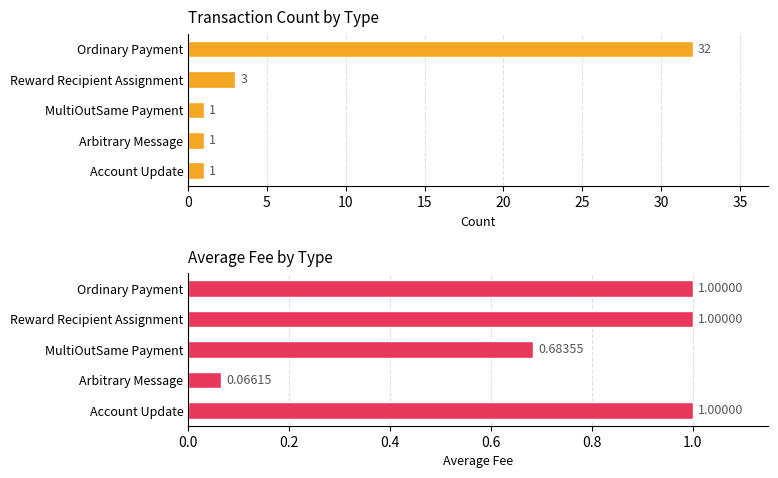

True or false: Average Fee has a value of 1.2 at MultiOutSame Payment.

False